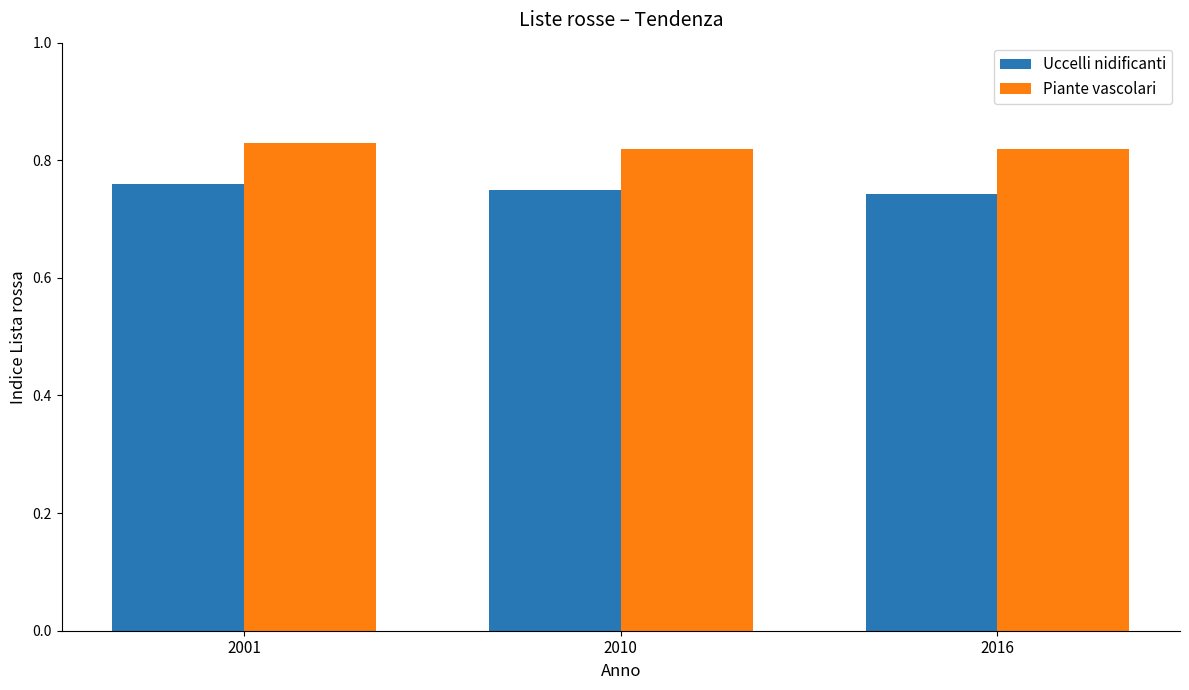

How many distinct data groups are displayed?

2